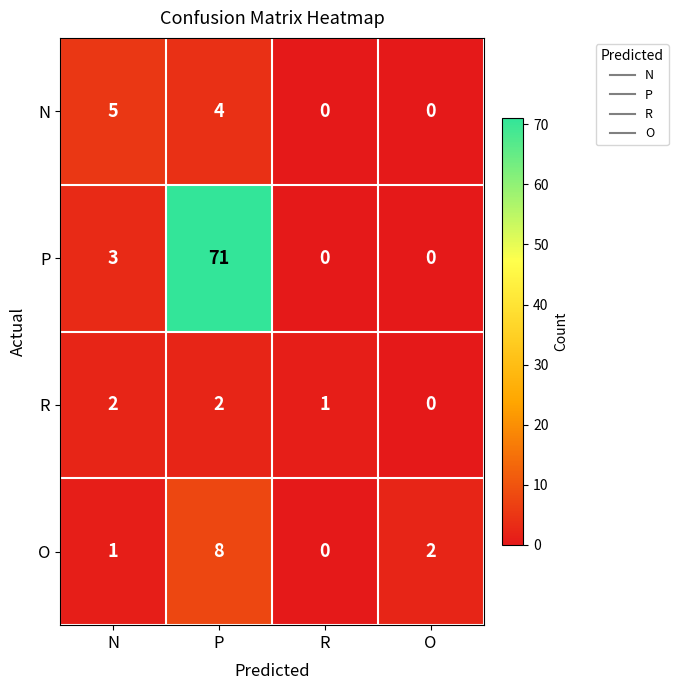

Reading left to right, transcribe all the data shown in this chart.

N: 5	4	0	0
P: 3	71	0	0
R: 2	2	1	0
O: 1	8	0	2